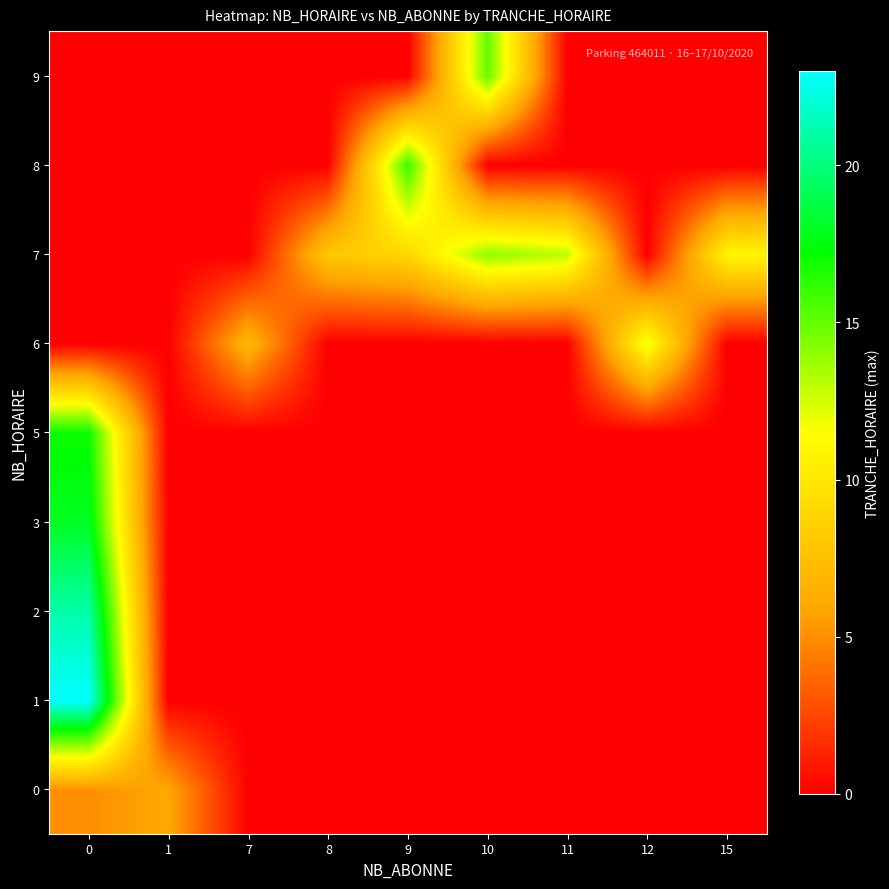

Between 7 and 9, which is larger?

7